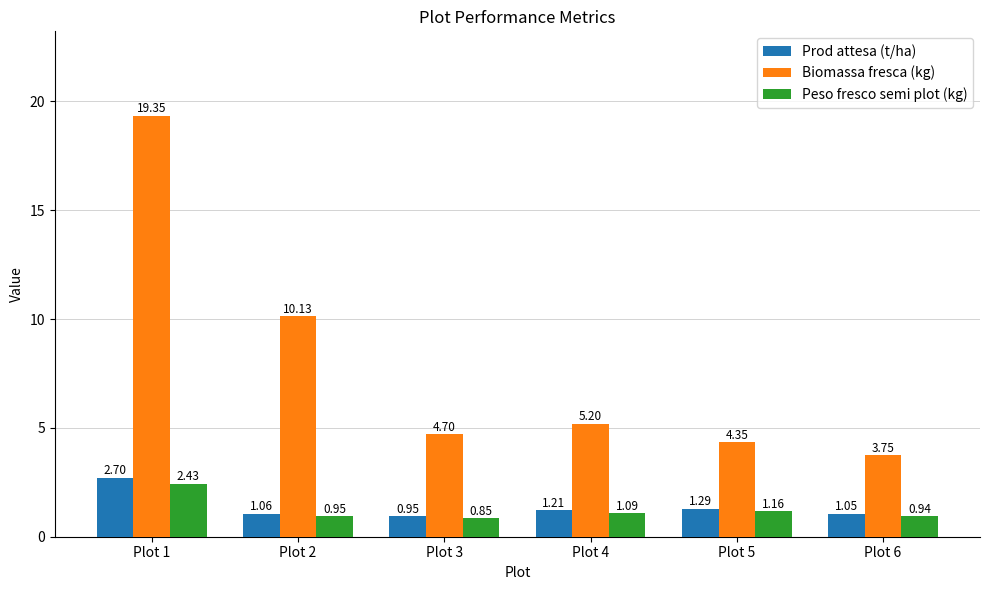

Rank the categories by Prod attesa (t/ha) value from highest to lowest.

Plot 1, Plot 5, Plot 4, Plot 2, Plot 6, Plot 3